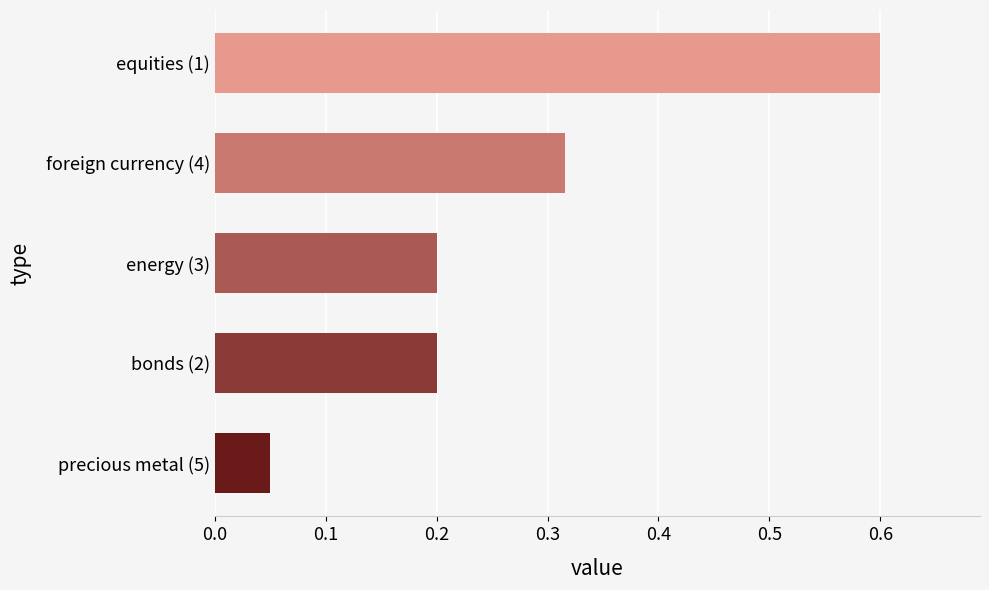

True or false: the data shows 0.1 at foreign currency (4).

False